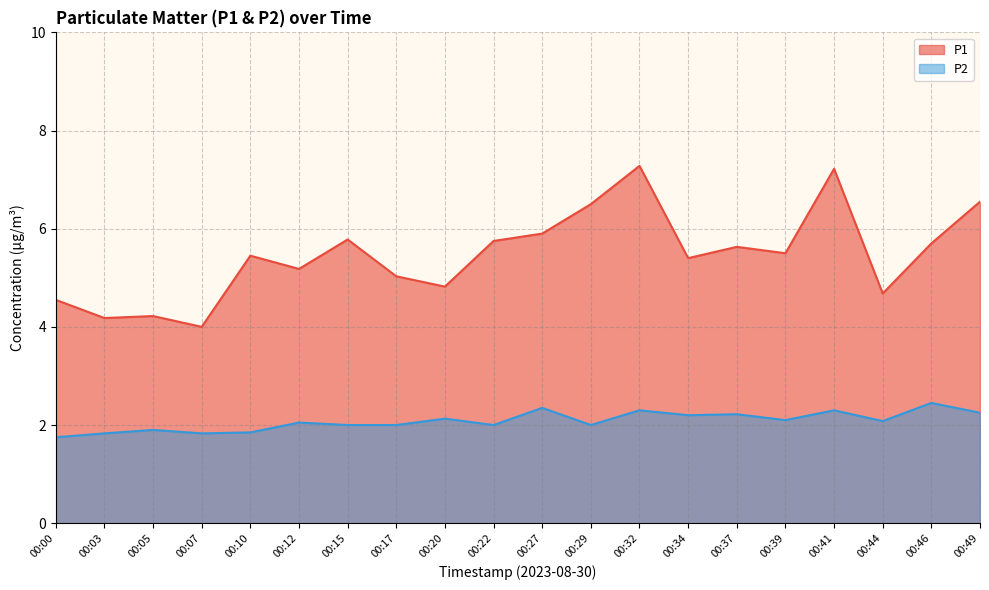

Which series has the widest spread of values?

P1 line